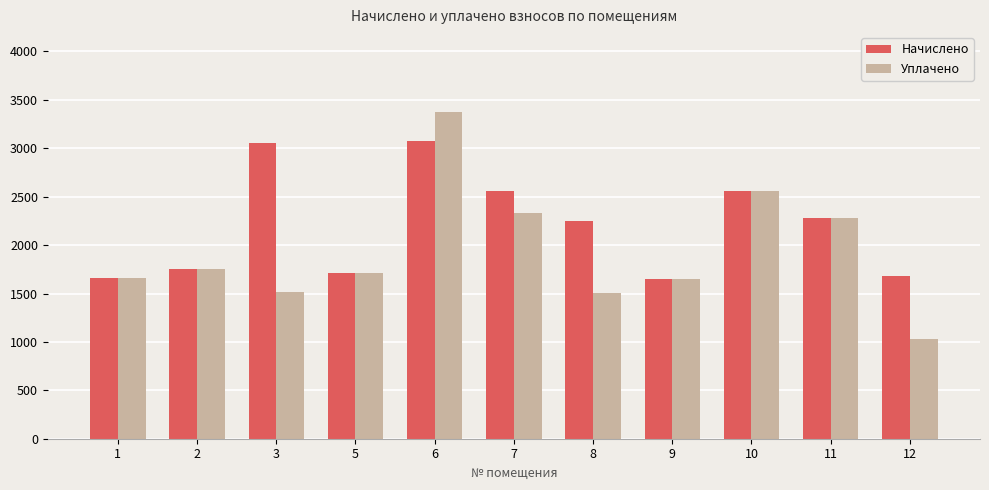

What is the value of the Уплачено bar at the 3rd from the left?

1519.6